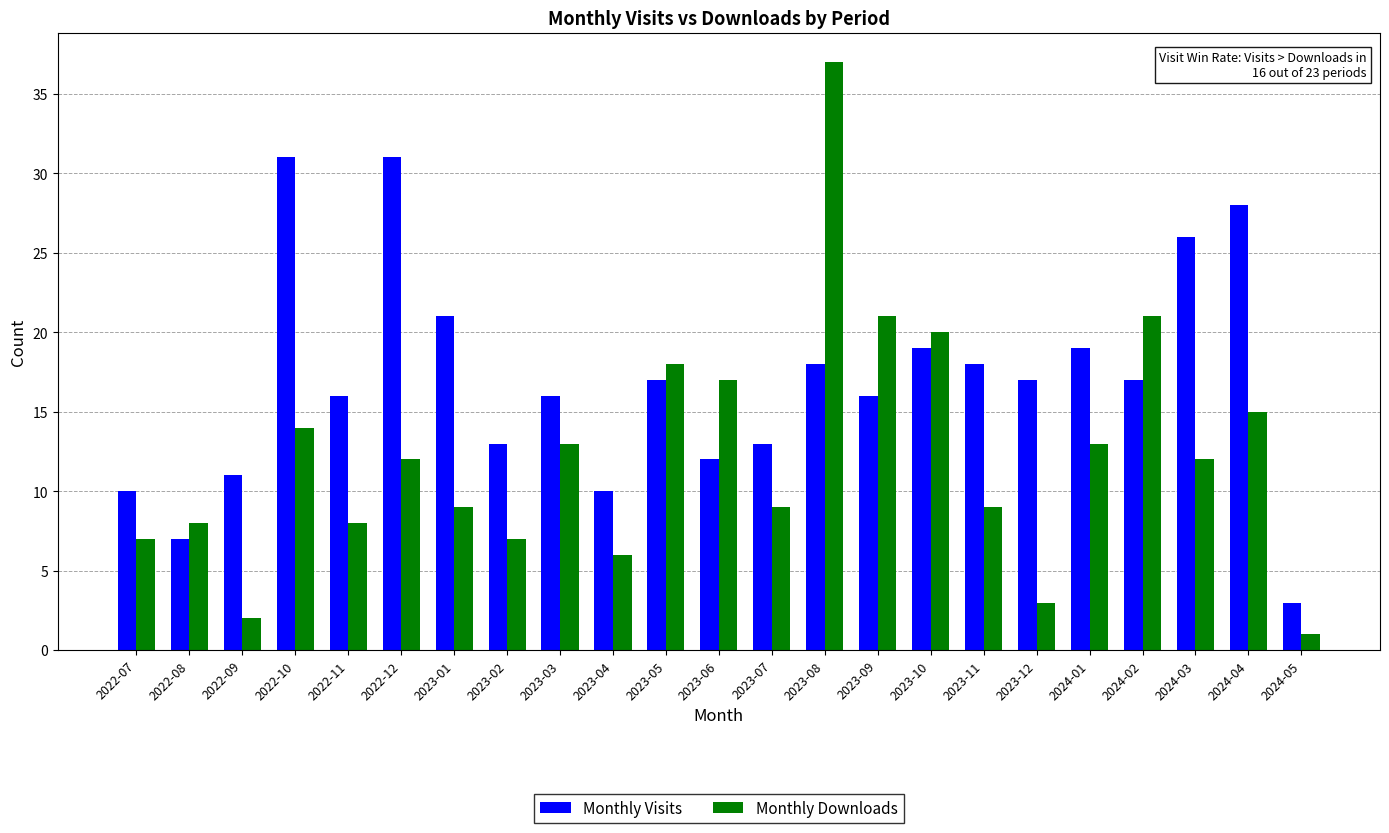

Reading left to right, extract all data points from this chart.

Monthly Visits: 10	7	11	31	16	31	21	13	16	10	17	12	13	18	16	19	18	17	19	17	26	28	3
Monthly Downloads: 7	8	2	14	8	12	9	7	13	6	18	17	9	37	21	20	9	3	13	21	12	15	1